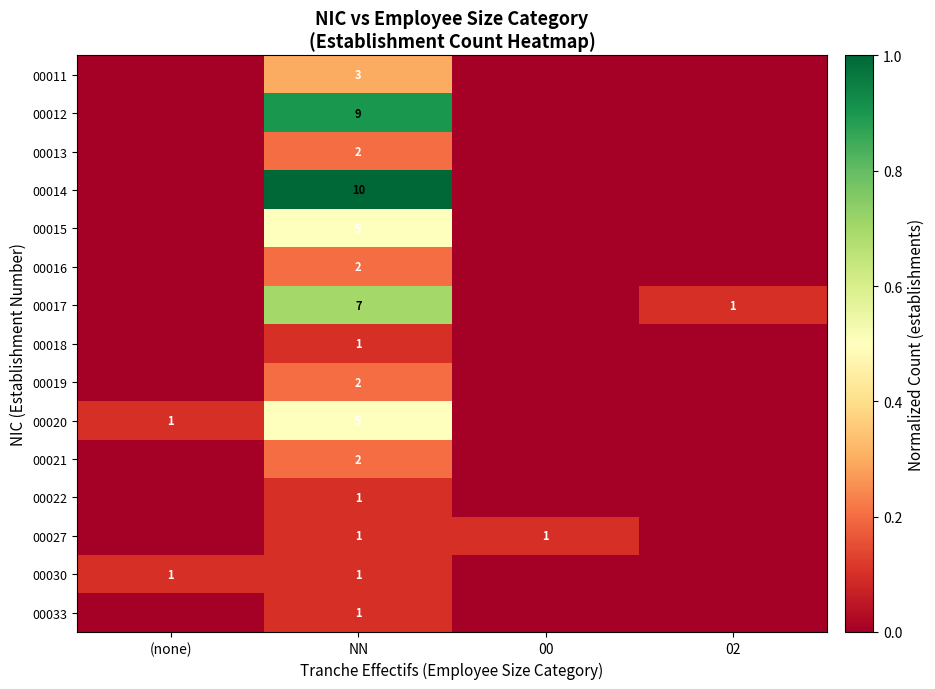

The value of 00017 at NN is 2. True or false?

False